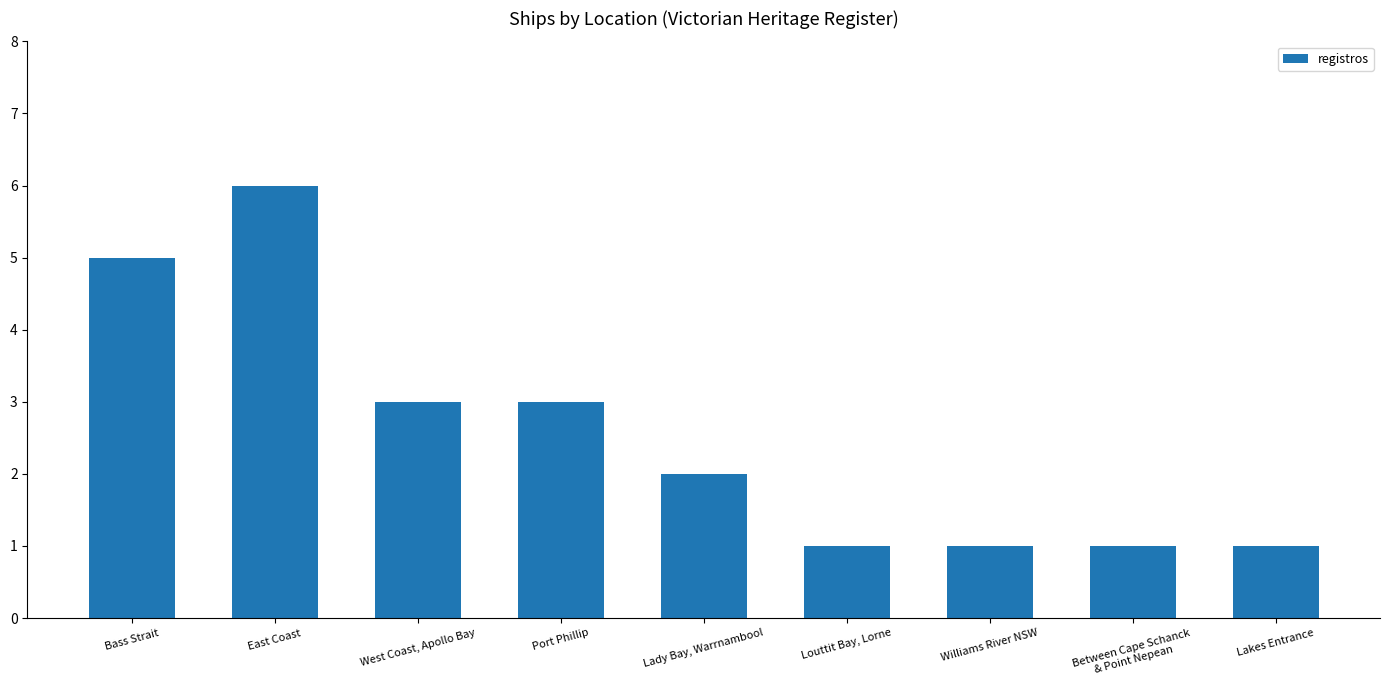

How many data points does each series have?

9